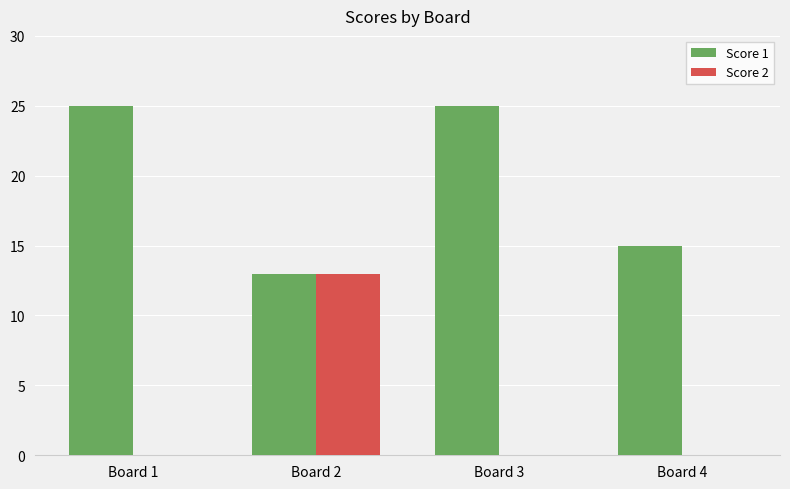

Reading left to right, extract all data points from this chart.

Score 1: Board 1=25	Board 2=13	Board 3=25	Board 4=15
Score 2: Board 1=0	Board 2=13	Board 3=0	Board 4=0